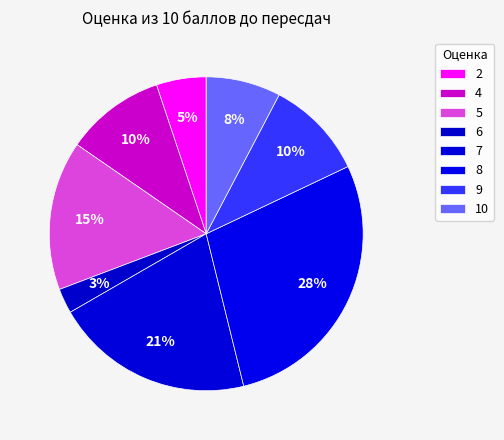

How many segments does this pie chart have?

8